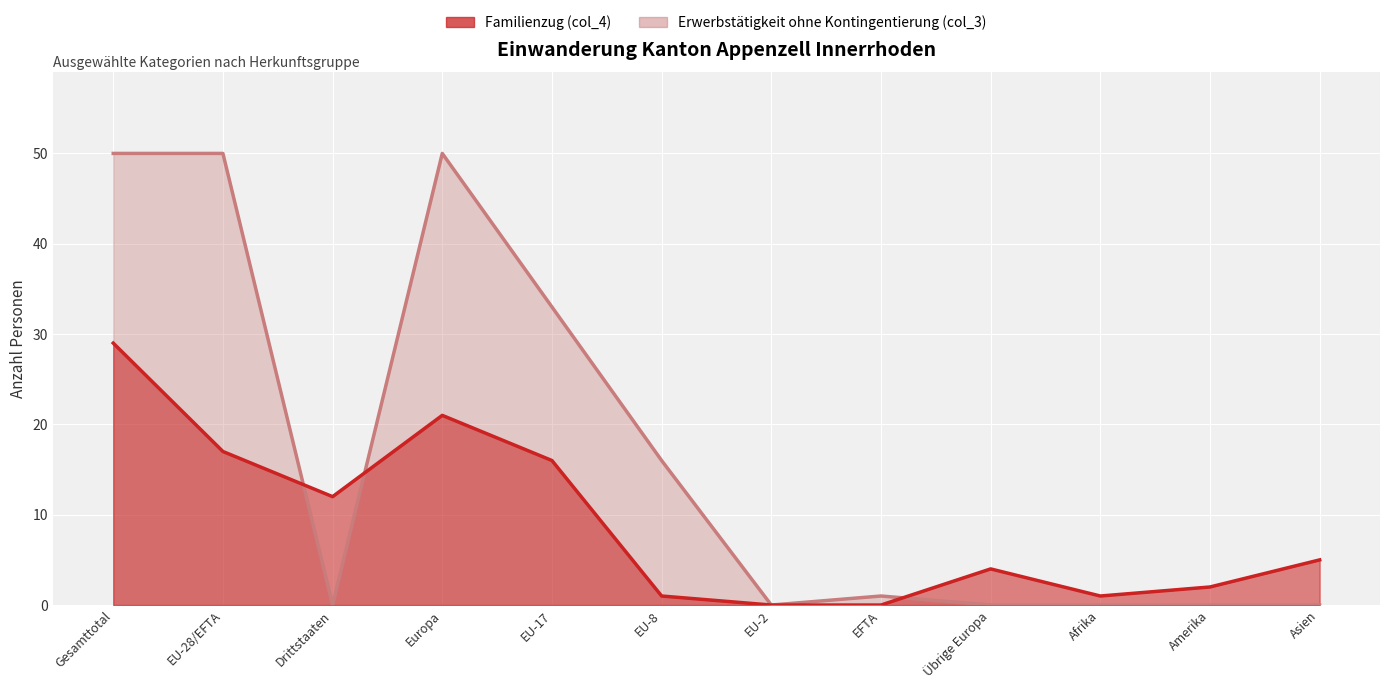

Is it true that Familienzug (col_4) equals 2 at Amerika?

True